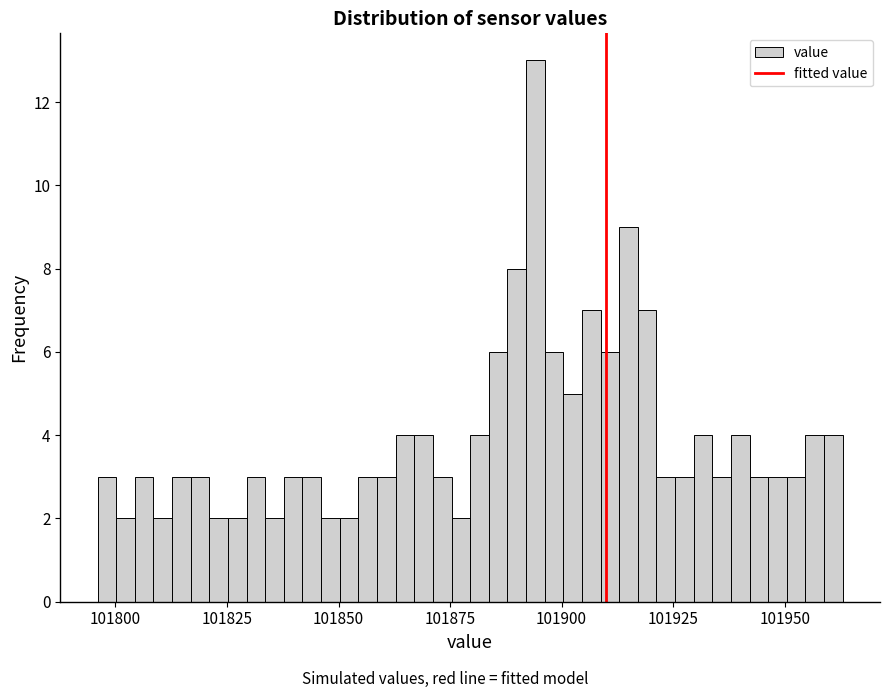

Read against the x-axis, roughly where is the centre of the tallest bar?

101895